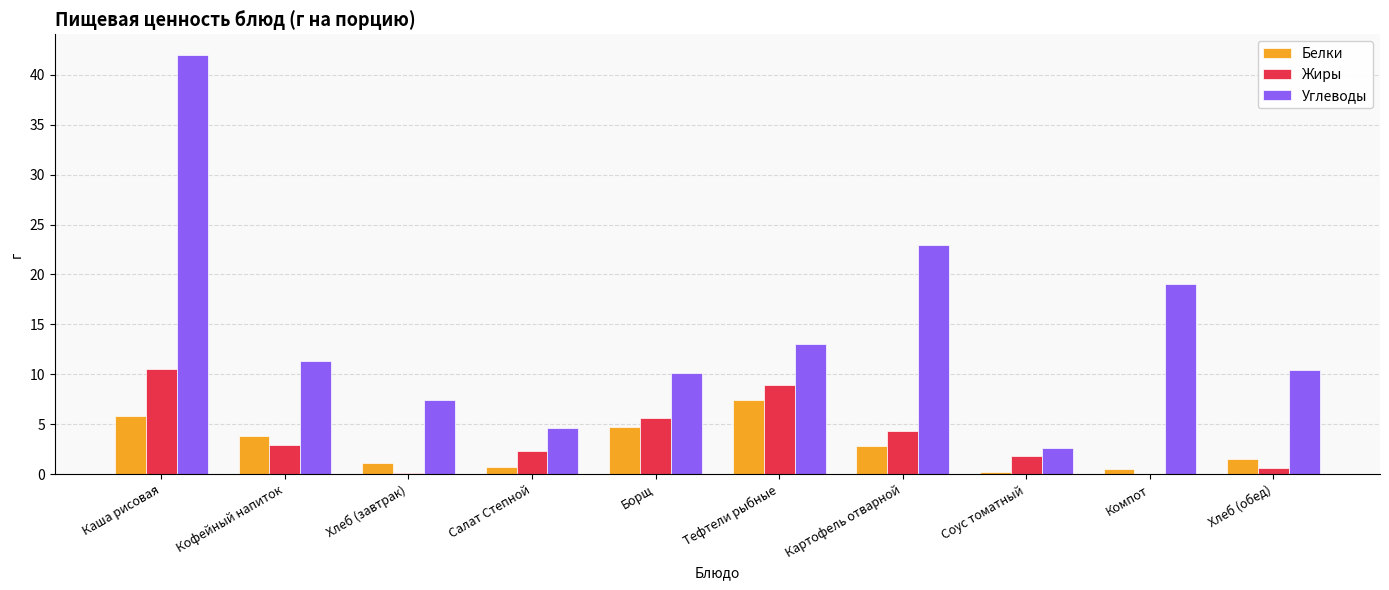

Which series has the largest total across all categories?

Углеводы